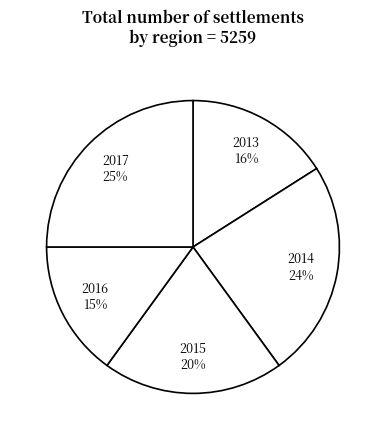

Rank the categories by value from highest to lowest.

2017, 2014, 2015, 2013, 2016